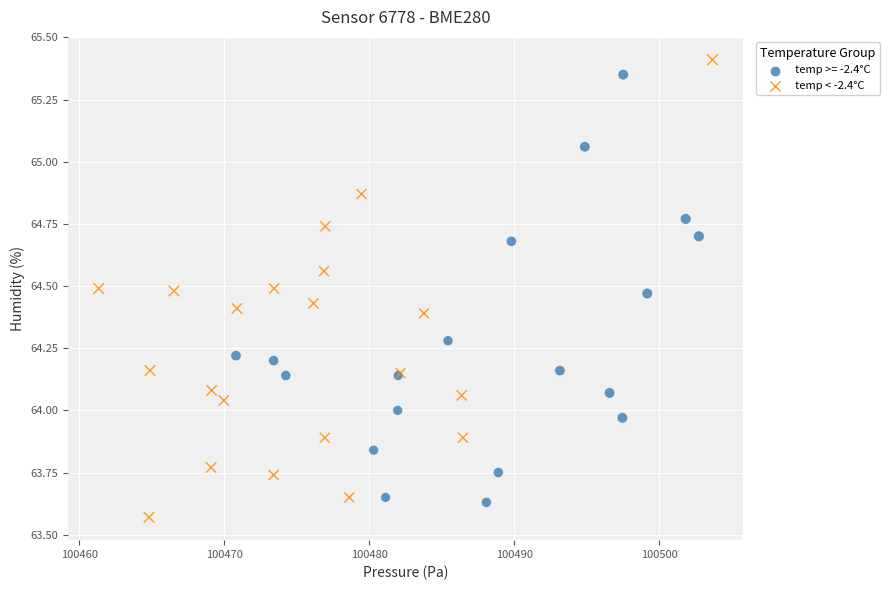

Which series has the widest spread of Y values?

temp < -2.4°C